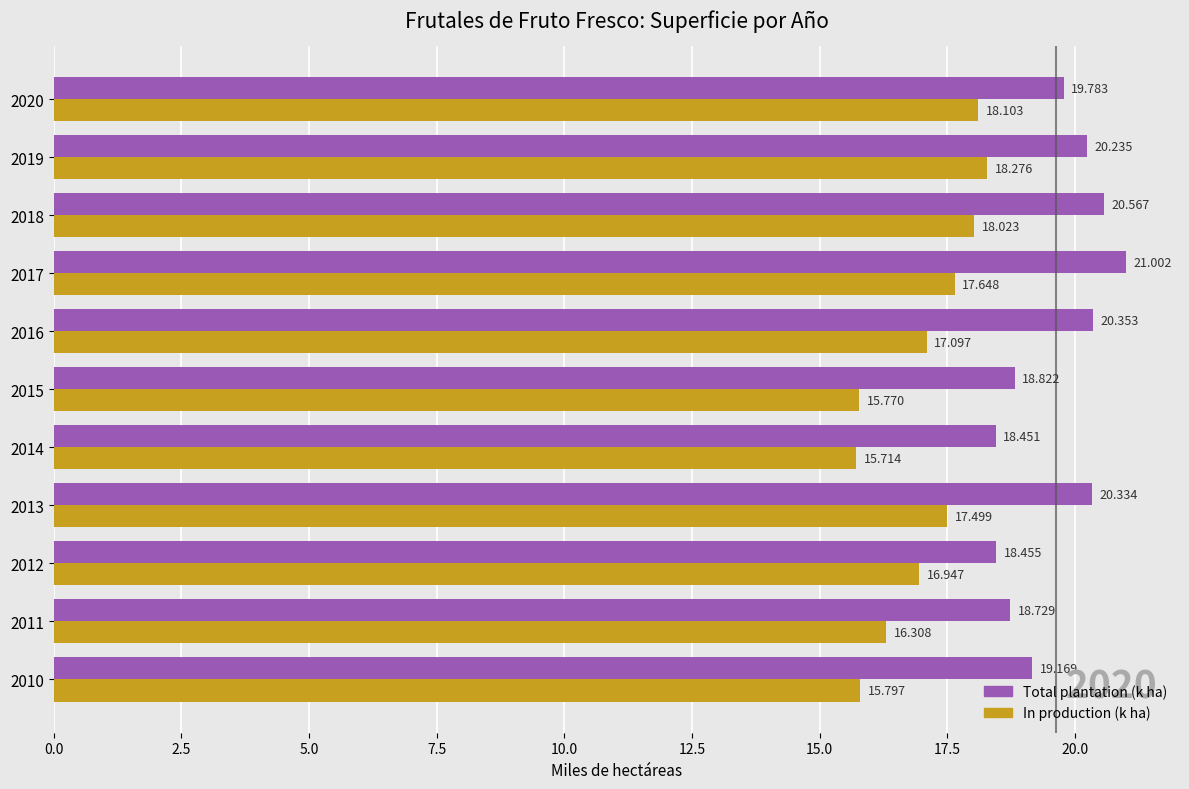

Rank the series by their average value, from lowest to highest.

In production (k ha), Total plantation (k ha)